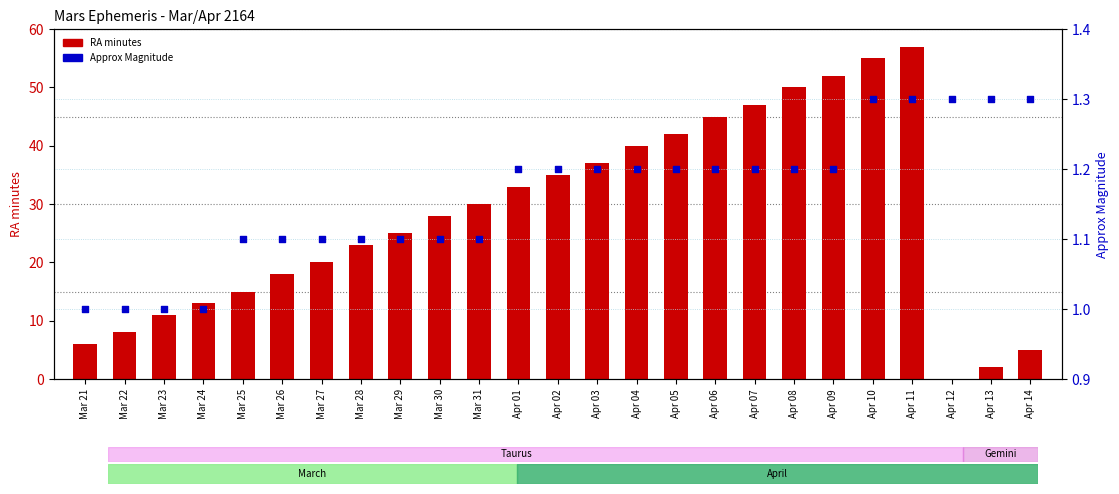

Which series has the largest total across all categories?

RA minutes